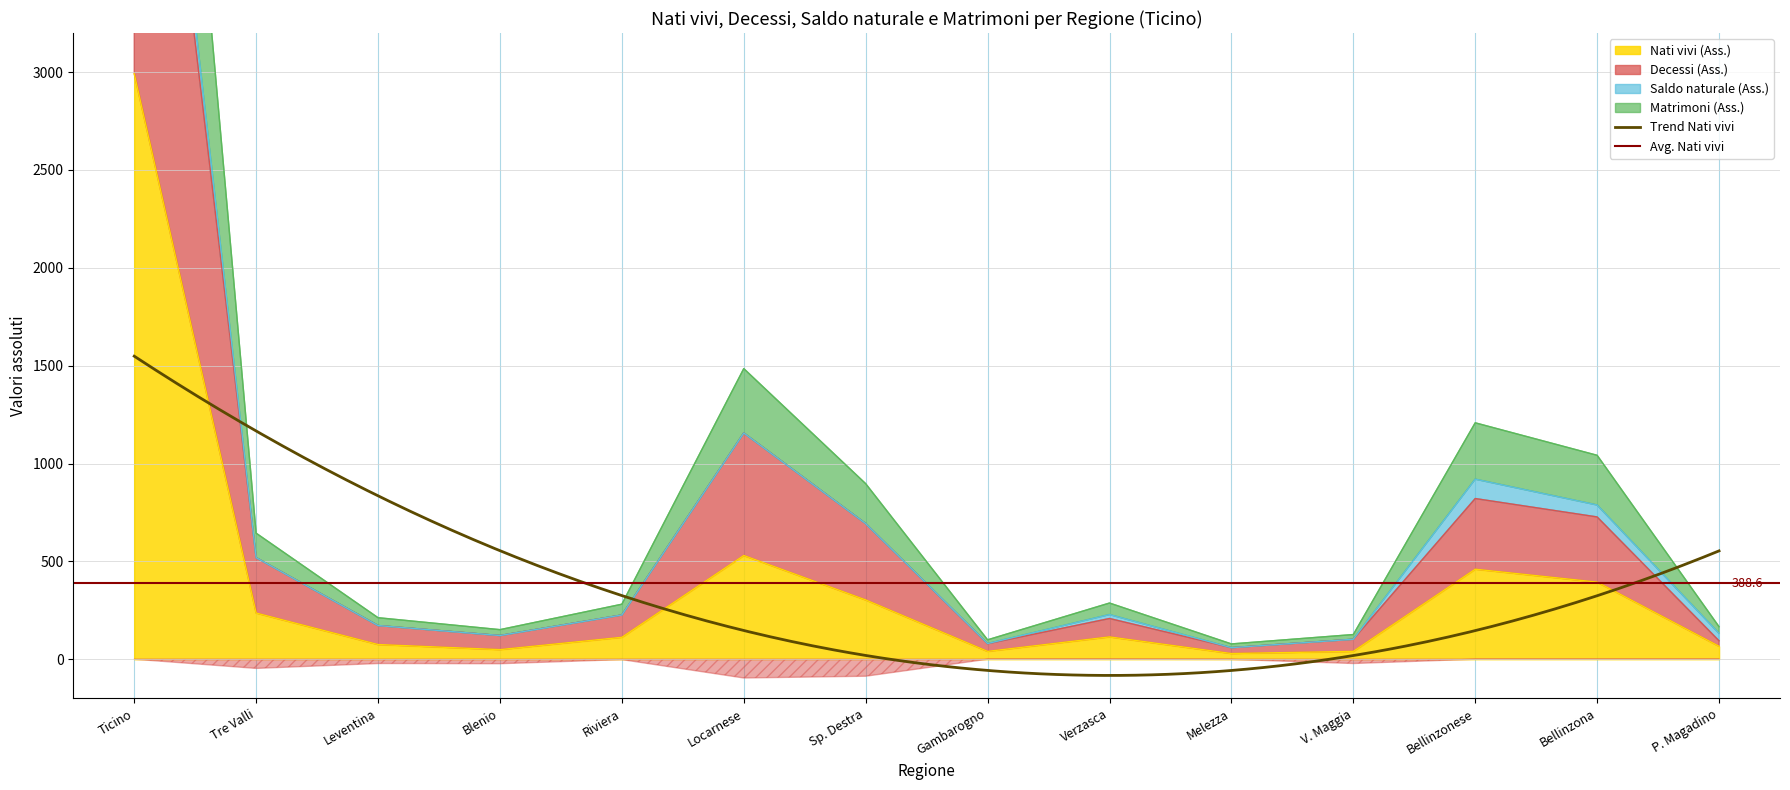

What is the label of the 10th point from the left?

Melezza